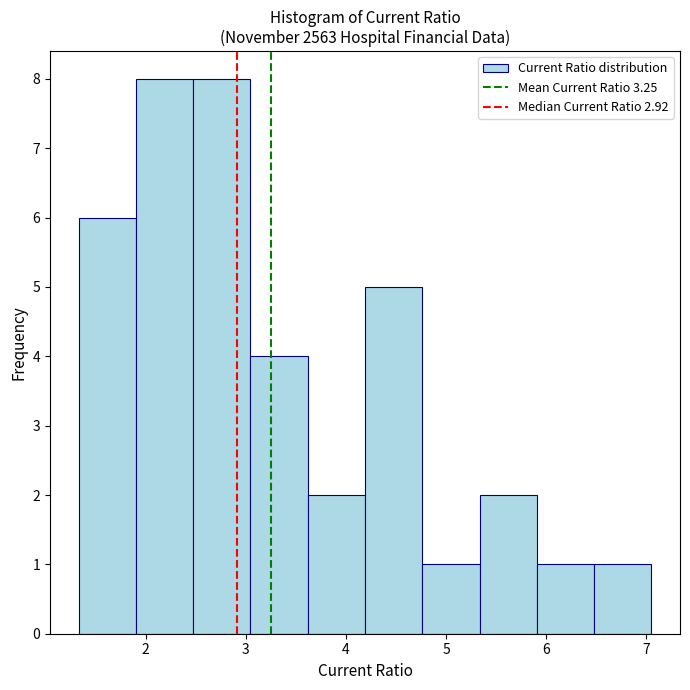

Reading left to right, transcribe this chart: for each bar, give the range it covers on the x-axis and its height. Neither the bar edges nor the heights are printed on the chart, so give them approximately, as read against the axes.

1.3 to 1.9: 6
1.9 to 2.5: 8
2.5 to 3.0: 8
3.0 to 3.6: 4
3.6 to 4.2: 2
4.2 to 4.8: 5
4.8 to 5.3: 1
5.3 to 5.9: 2
5.9 to 6.5: 1
6.5 to 7.1: 1